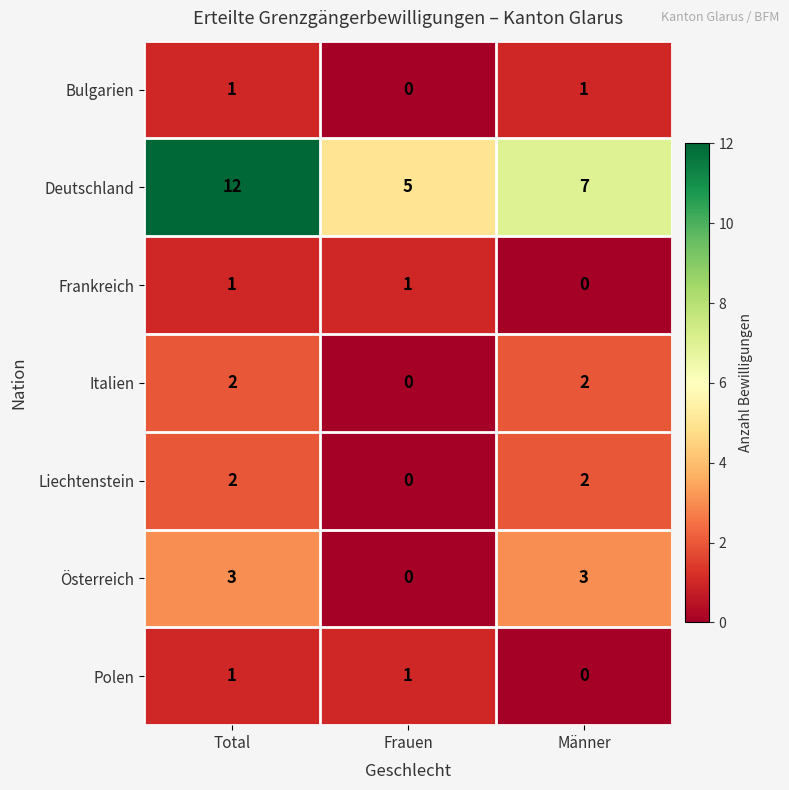

At which category does the chart reach its peak across all series?

Total